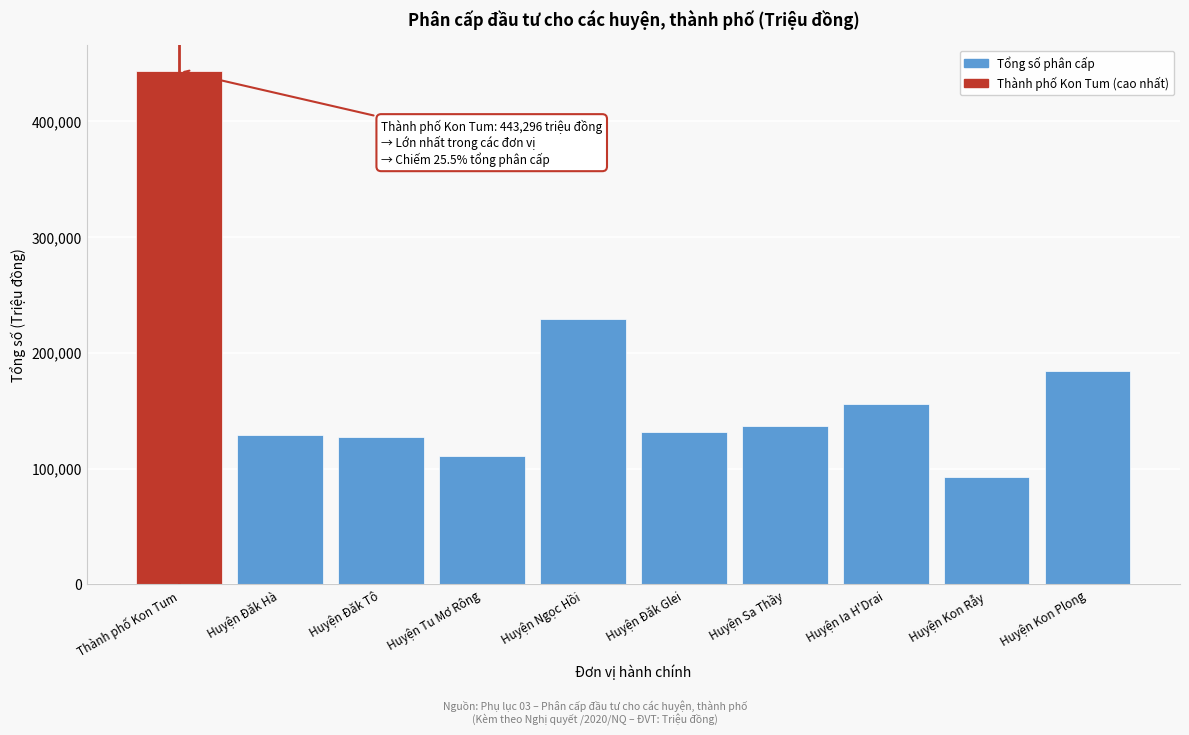

The value at Huyện Đăk Hà is 214899.0. True or false?

False